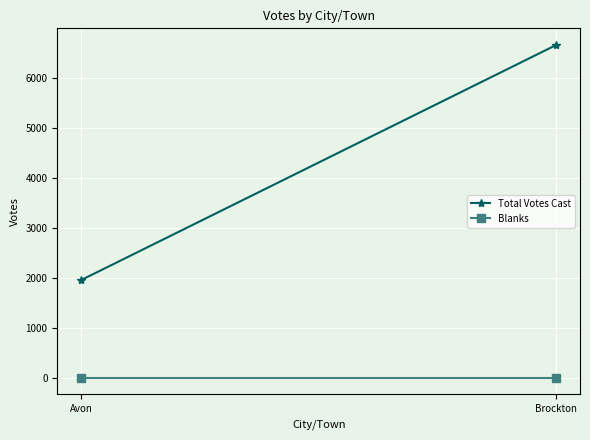

Which category has the lowest value in the Total Votes Cast series?

Avon